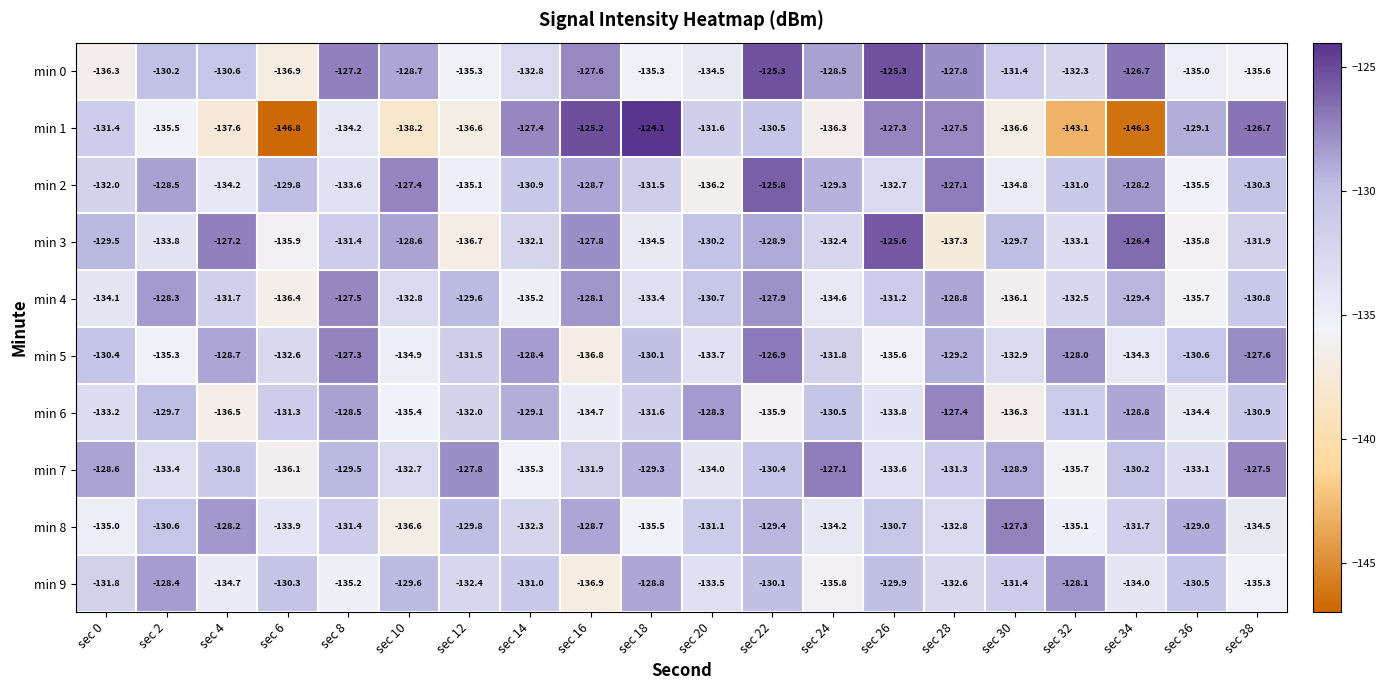

Is it true that min 9 equals -212.7 at sec 4?

False